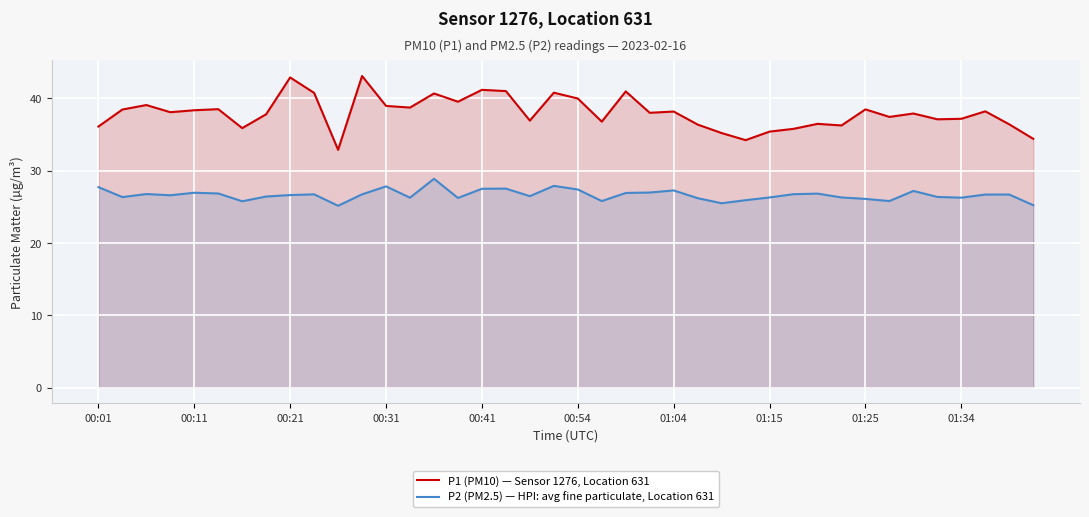

What are all the series names shown in the legend?

P1 (PM10) — Sensor 1276, Location 631, P2 (PM2.5) — HPI: avg fine particulate, Location 631